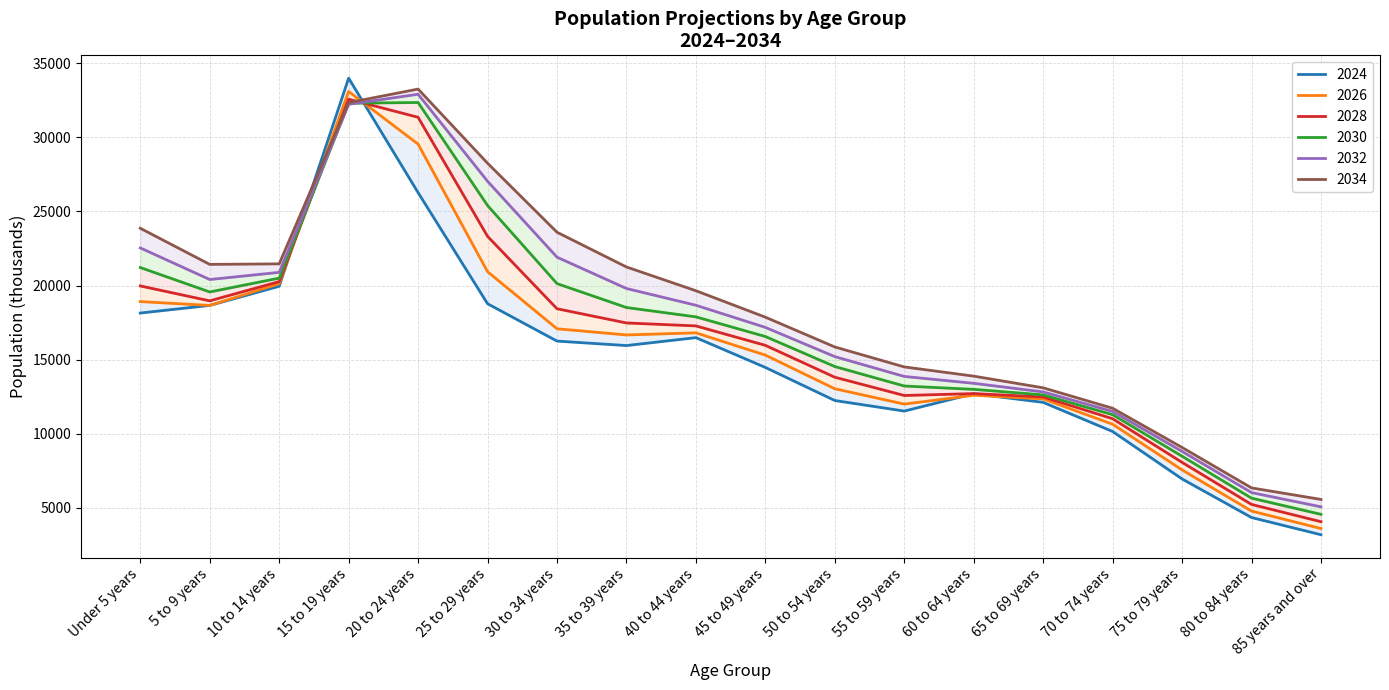

Is it true that 2034 equals 35120 at 30 to 34 years?

False